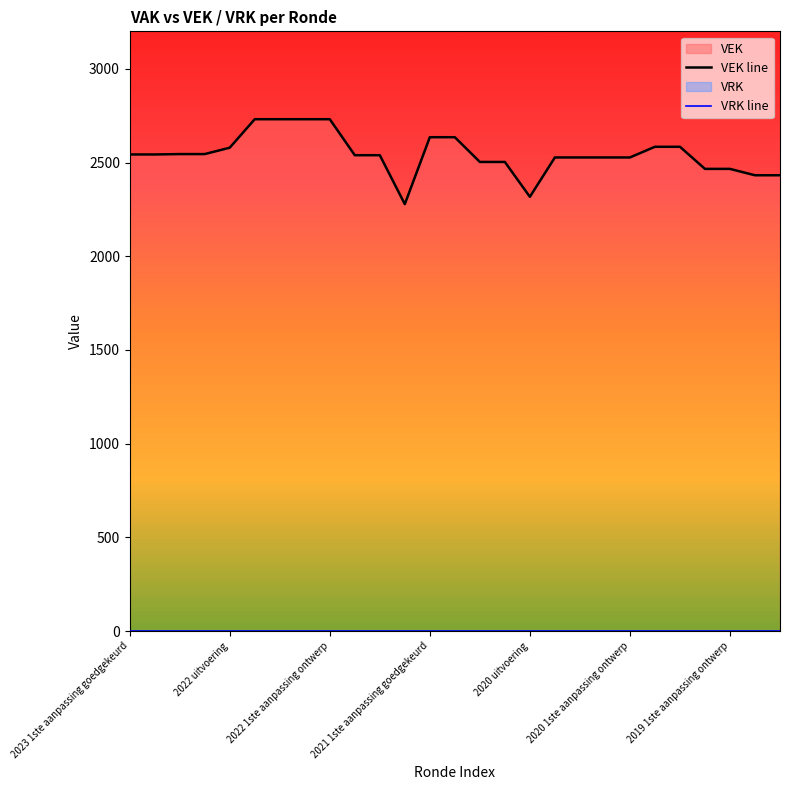

The value of VEK line at 7 is 833. True or false?

False